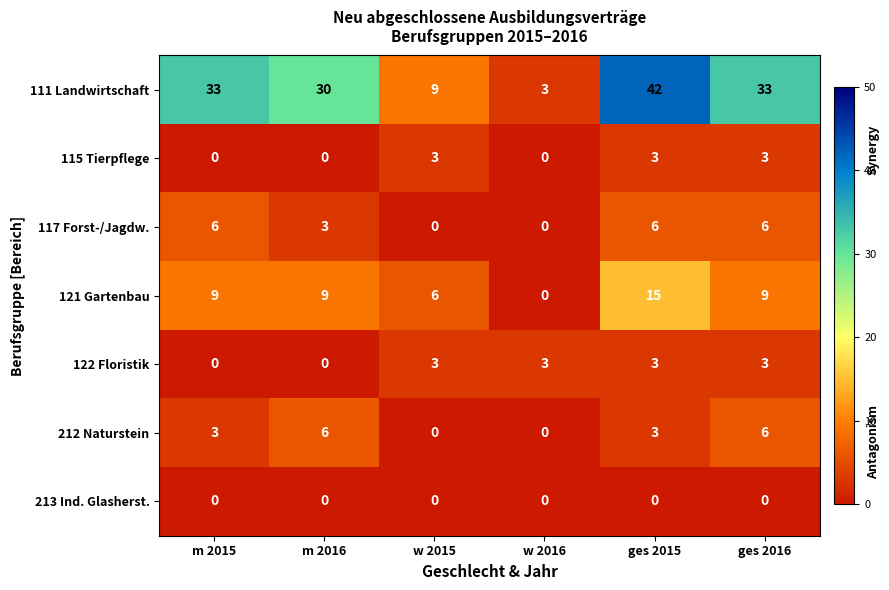

What is the difference between the highest and lowest values at w 2015?

9